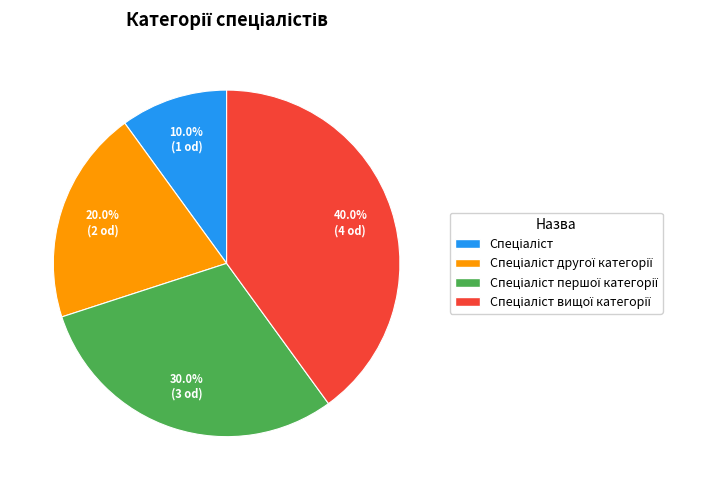

Count the number of slices in the pie.

4